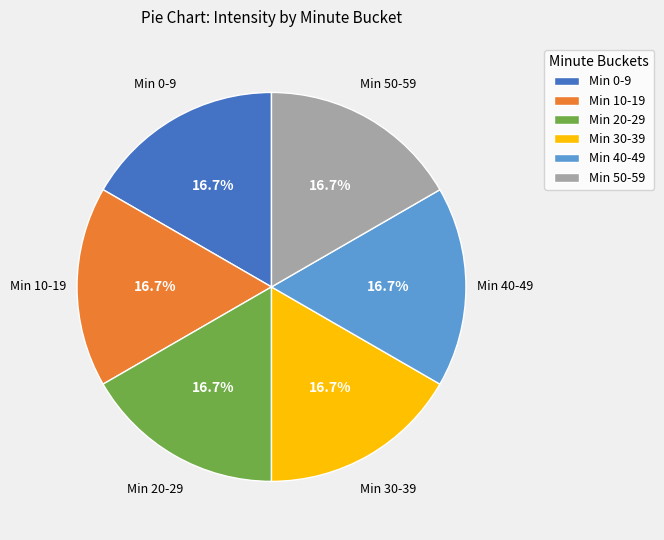

Does Min 40-49 represent more than half of the total?

No